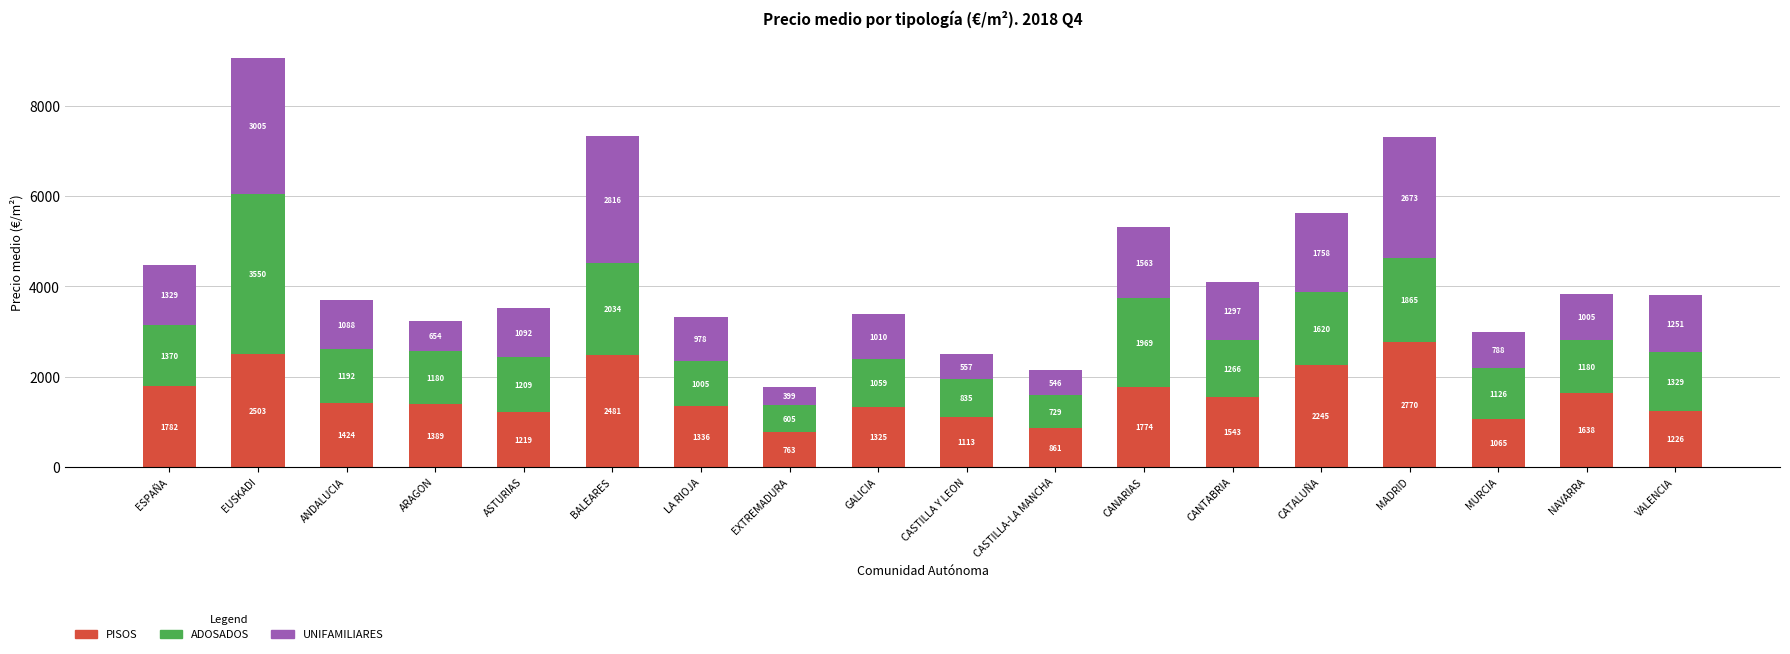

Does the chart contain any negative values?

No